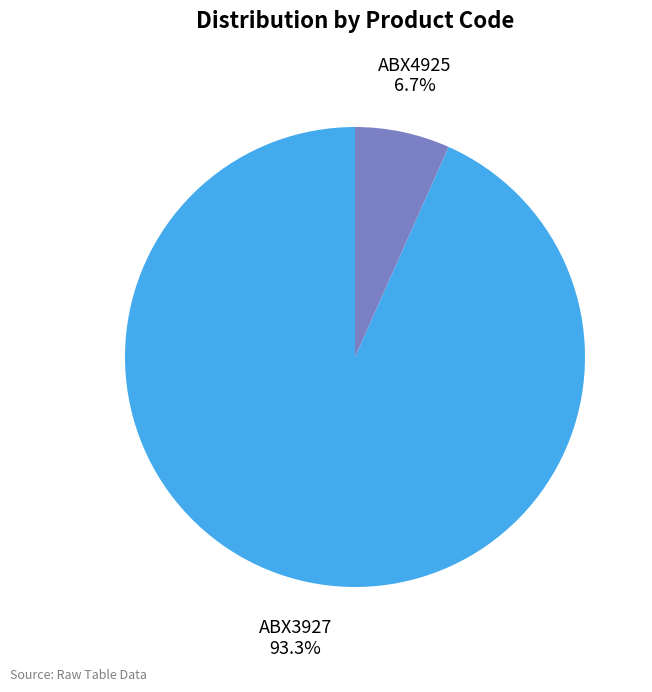

Which category accounts for the majority?

ABX3927